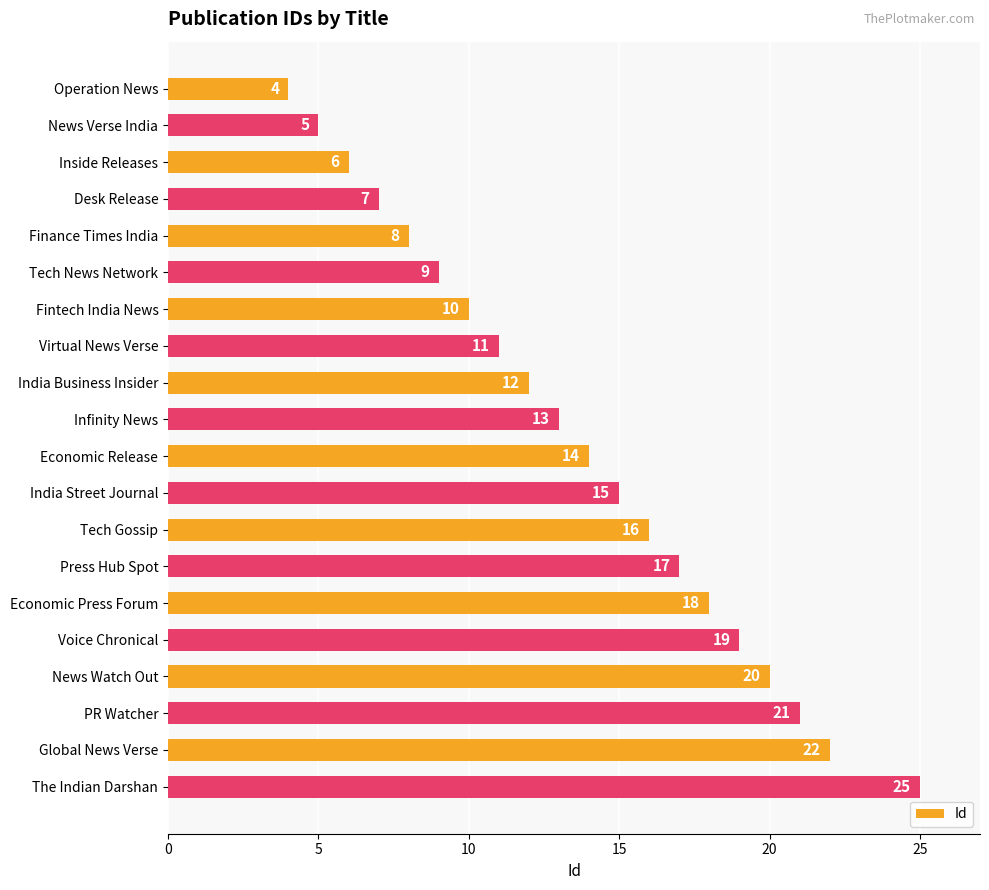

Which has a higher value, Inside Releases or Tech Gossip?

Tech Gossip